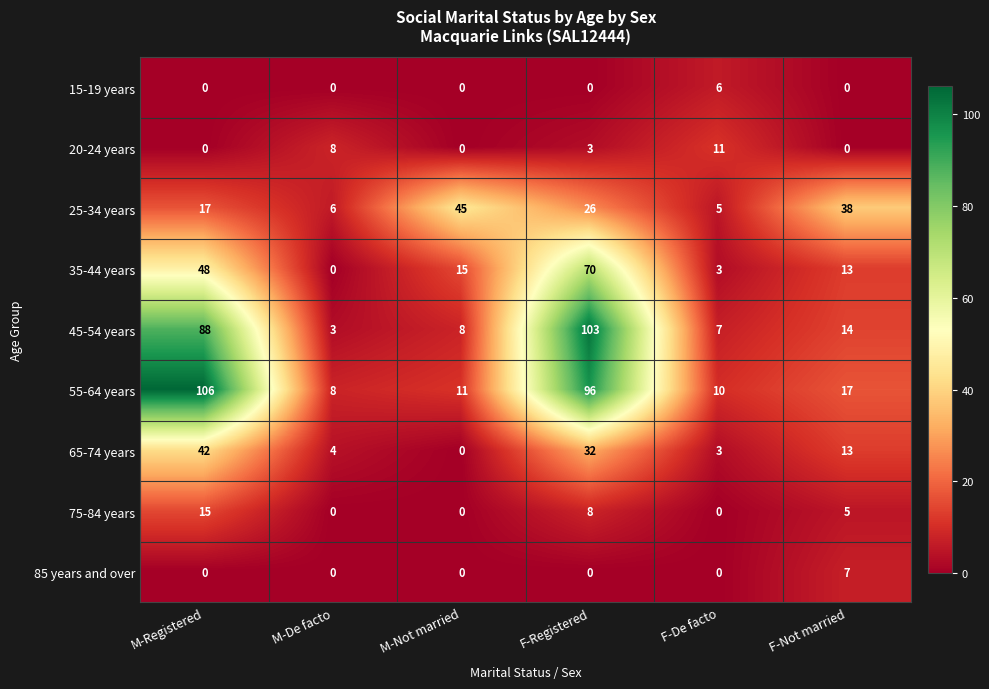

The 65-74 years series shows 66 at M-Registered. True or false?

False